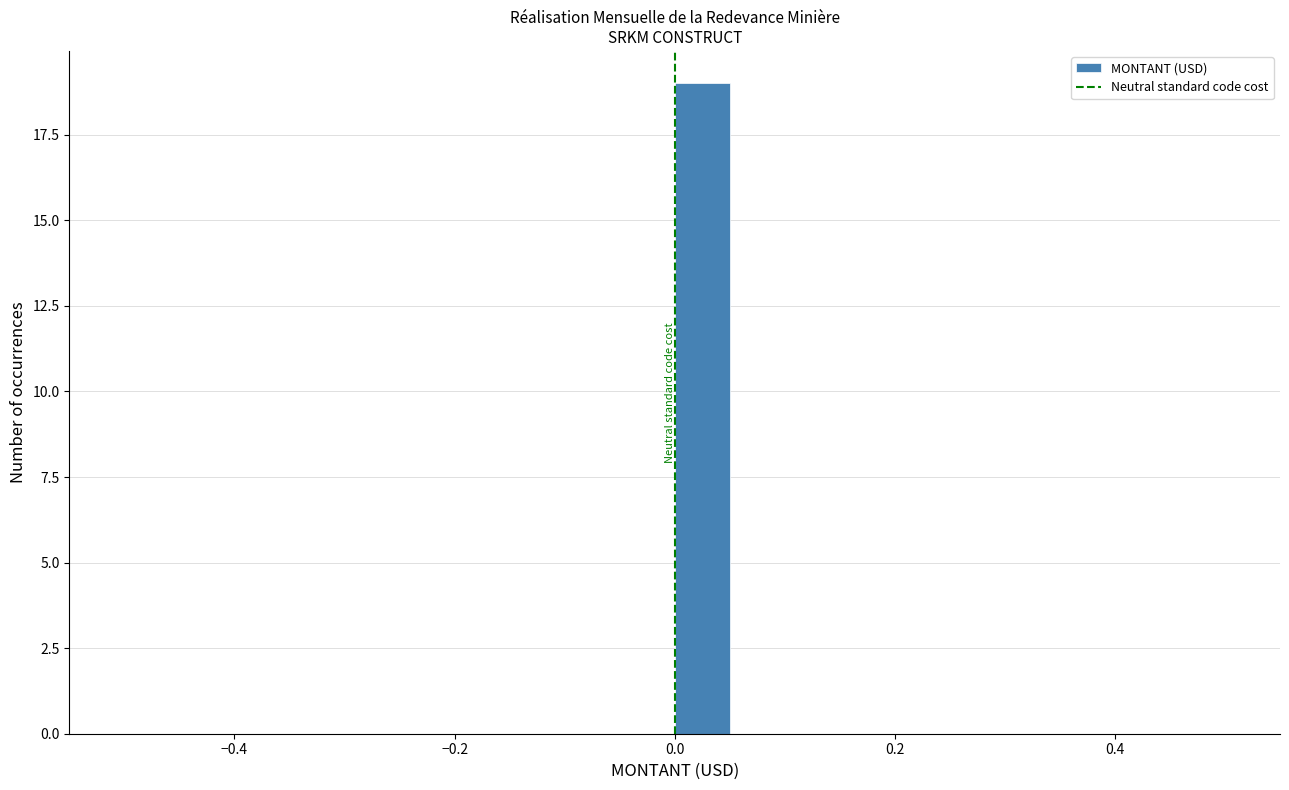

Around what value on the x-axis is the tallest bar? Give the approximate position of its centre, as read against the axis.

0.02